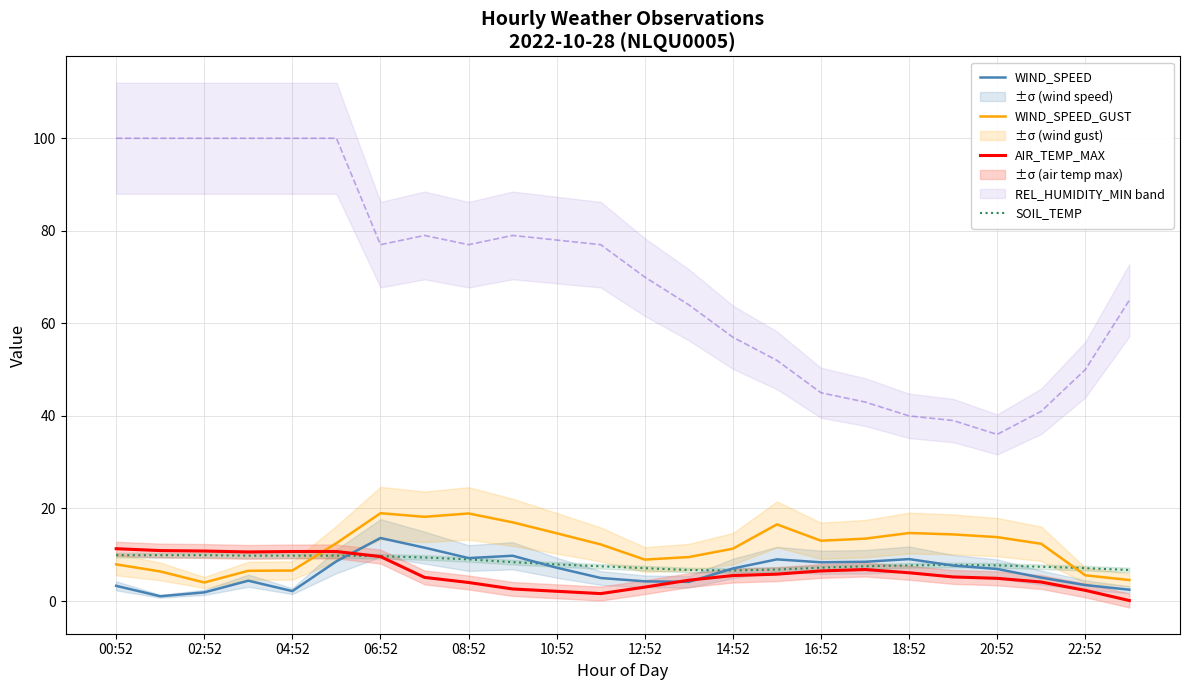

Does the chart display data point markers on the line(s)?

No